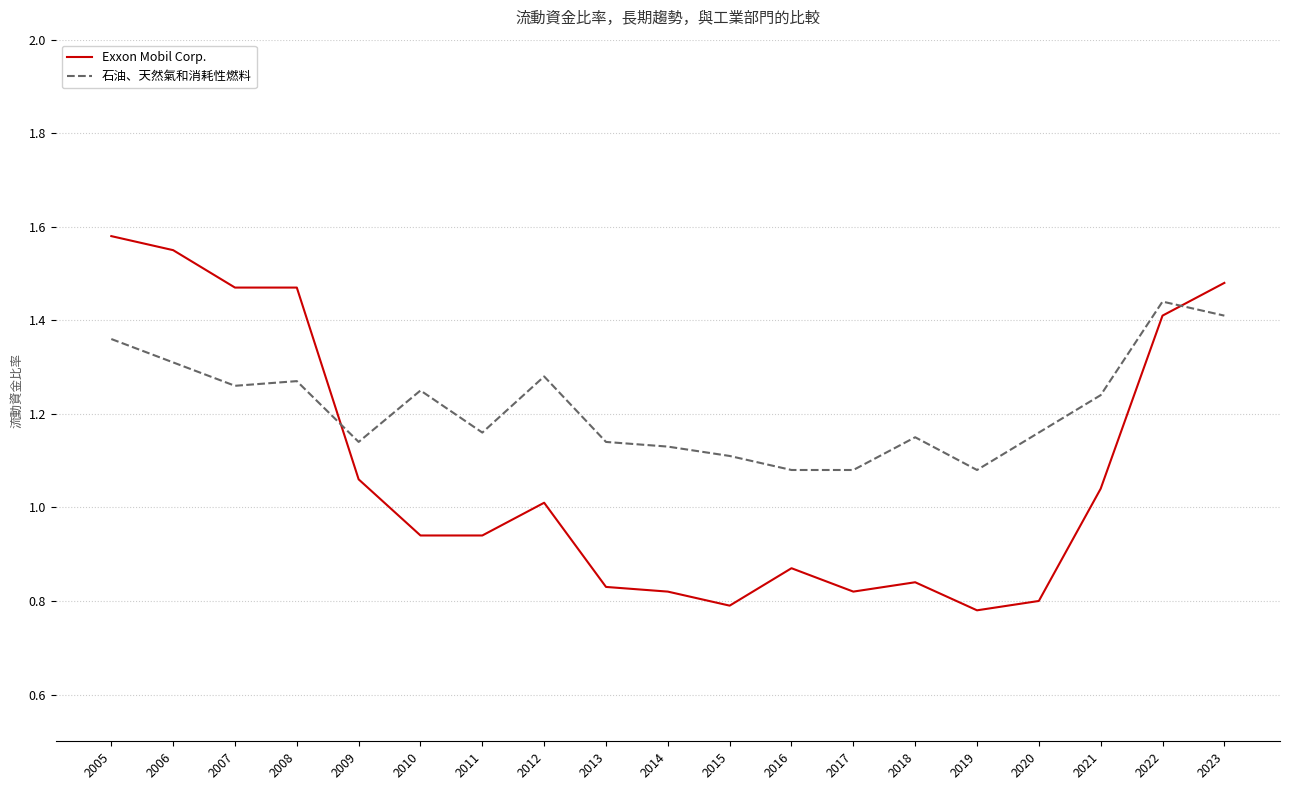

Which series has the widest spread of values?

Exxon Mobil Corp.